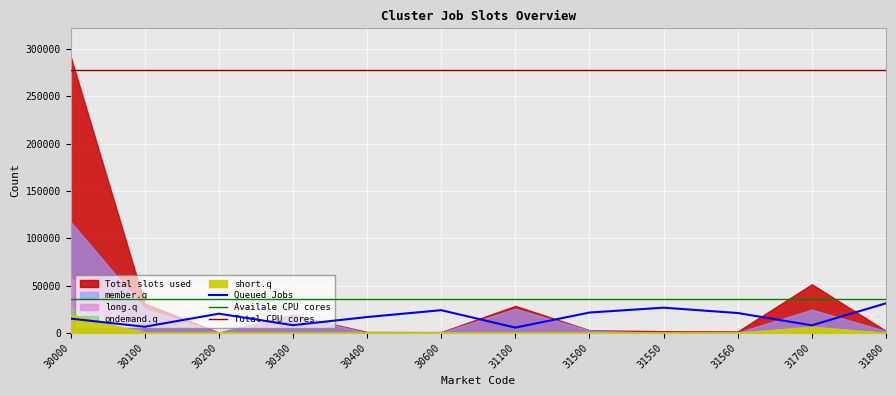

At which category is the sum across all series the highest?

30000